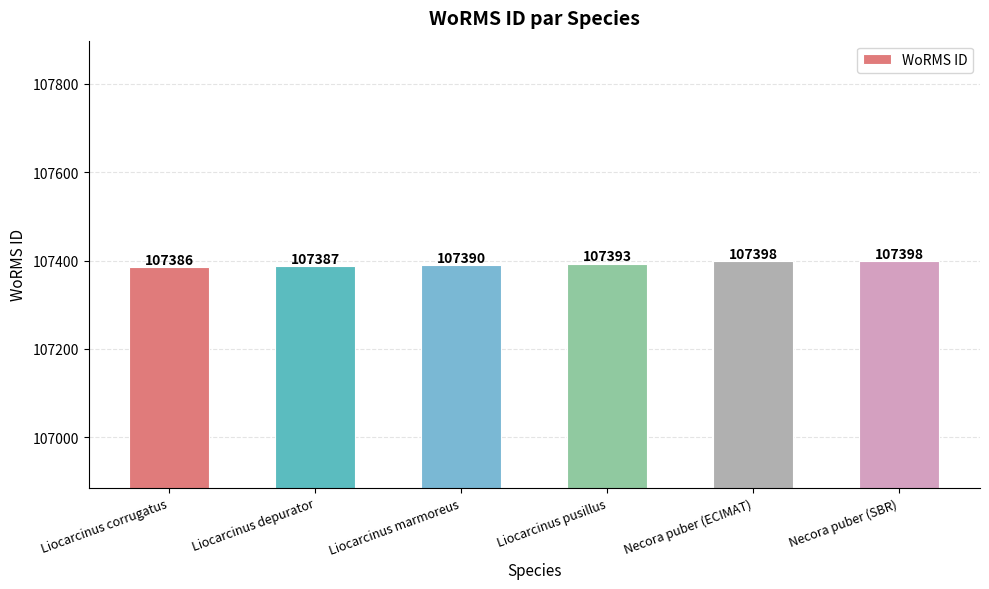

The value at Liocarcinus pusillus is 107393. True or false?

True